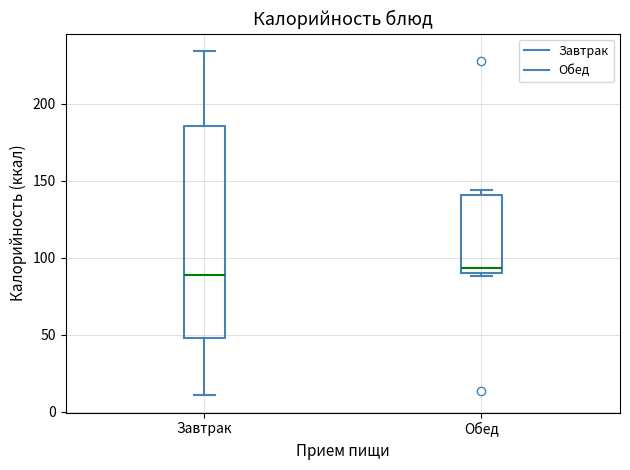

Where does the median line of the box for Завтрак sit on the y-axis? The values are not printed on the chart, so give them approximately, as read against the axis.

90